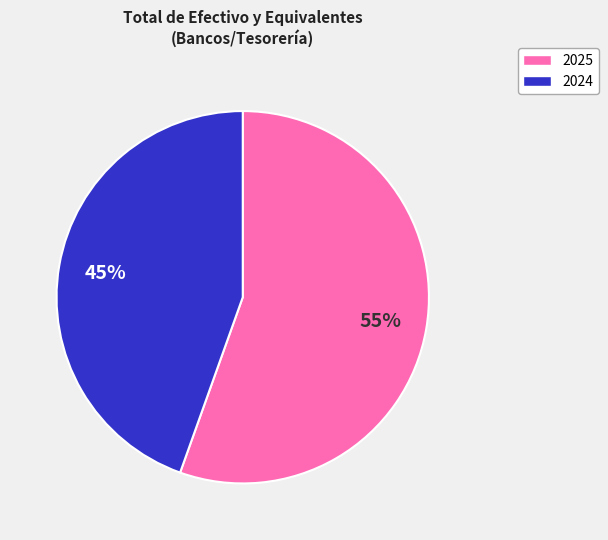

Is there any slice that represents more than half of the pie?

Yes